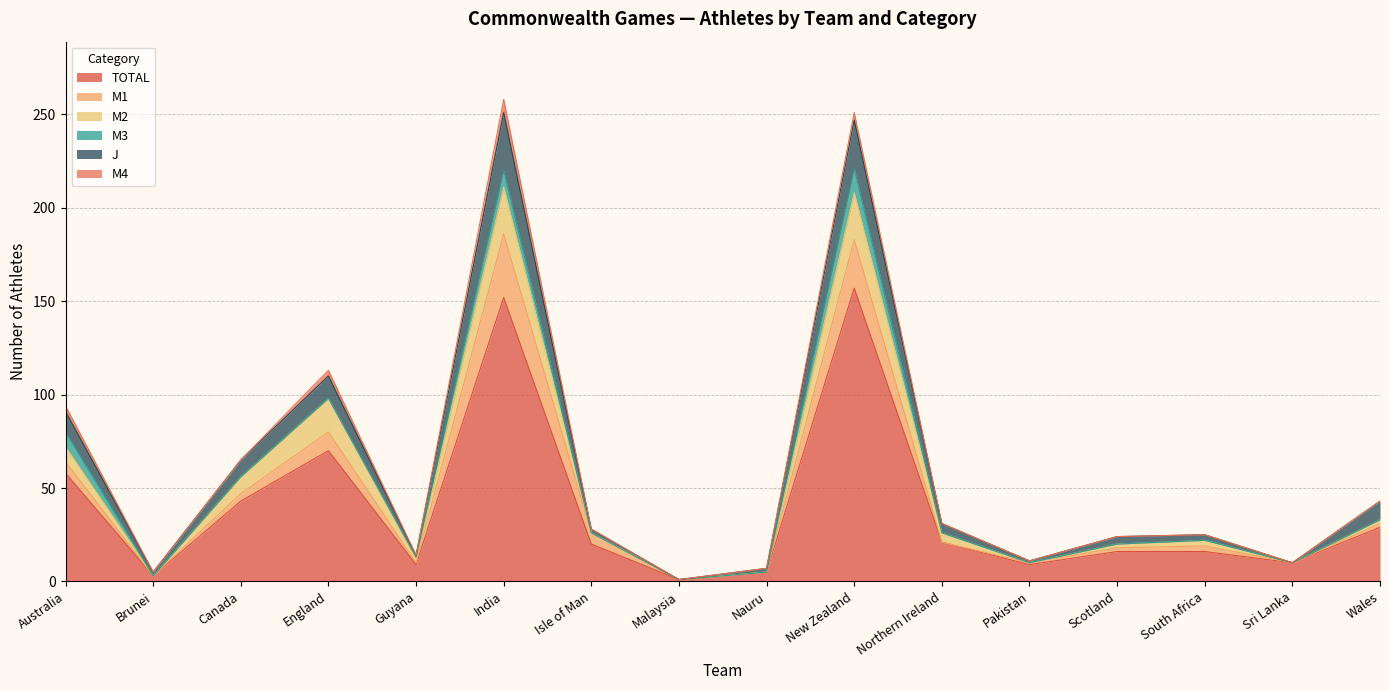

Count the M4 values in the range 0 to 3.

14